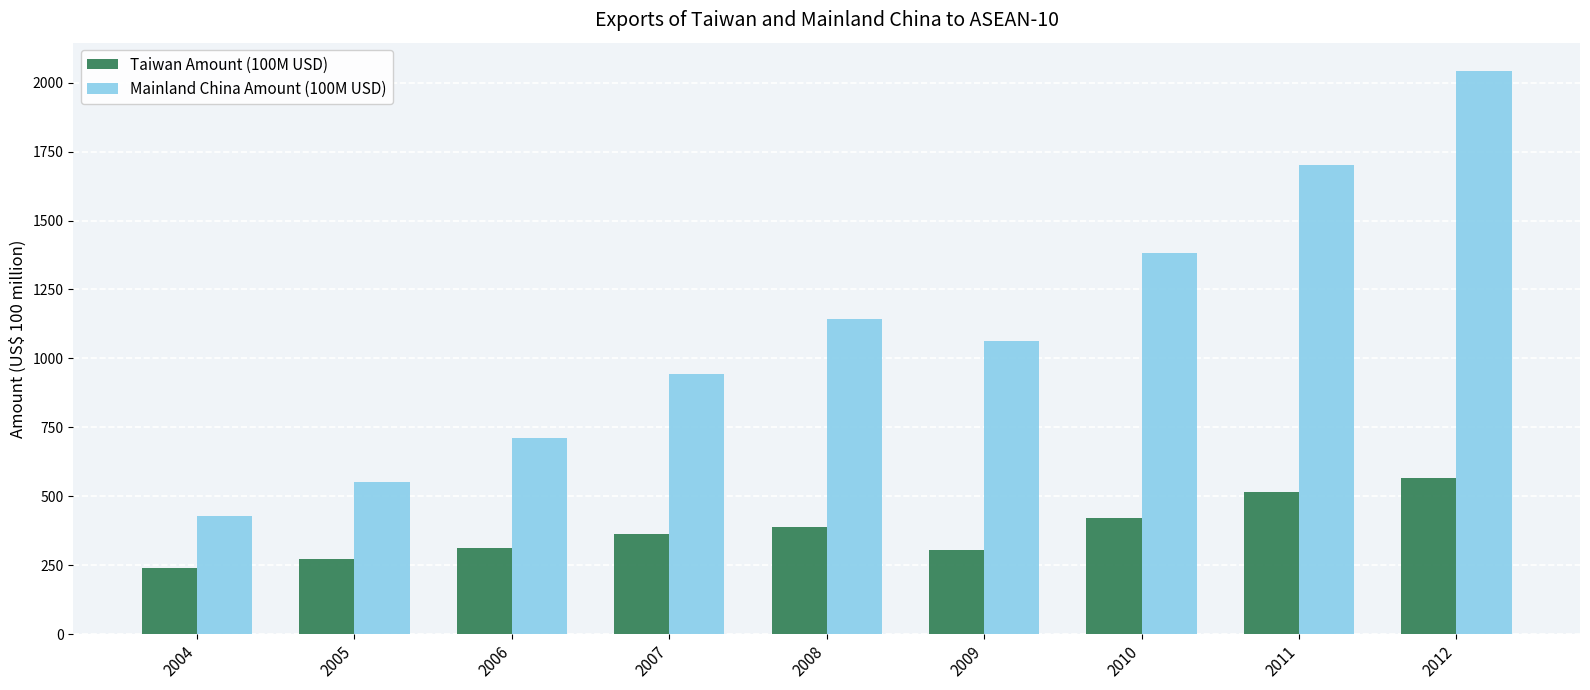

Which category has the lowest value in the Mainland China Amount (100M USD) series?

2004